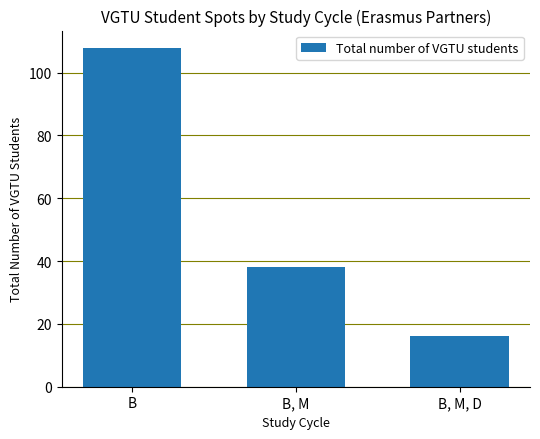

What position from the right is B?

3